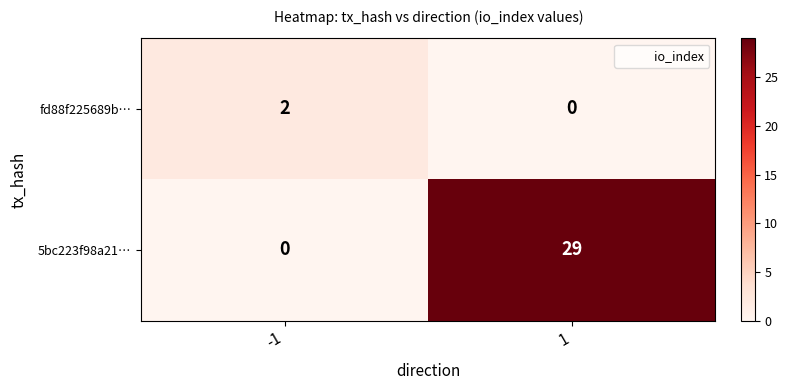

At how many categories does at least one series exceed 19?

1